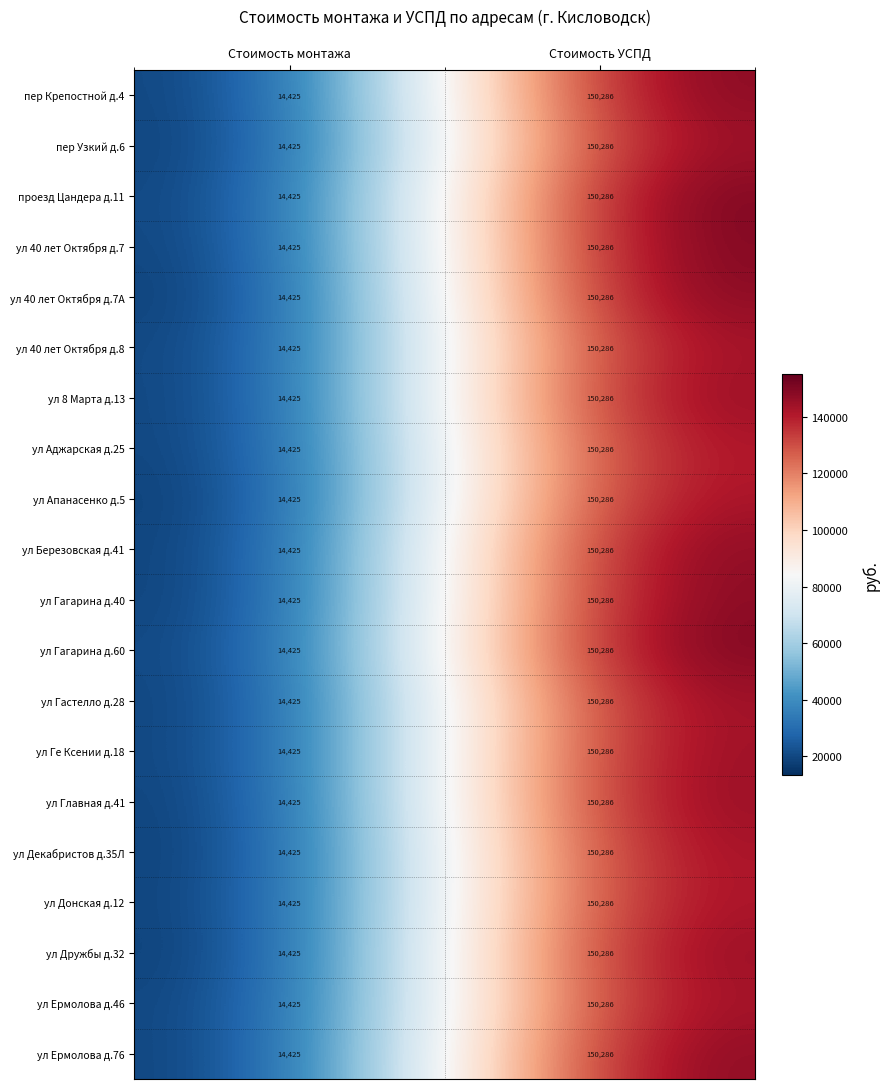

What is the average value of the пер Узкий д.6 series?

82356